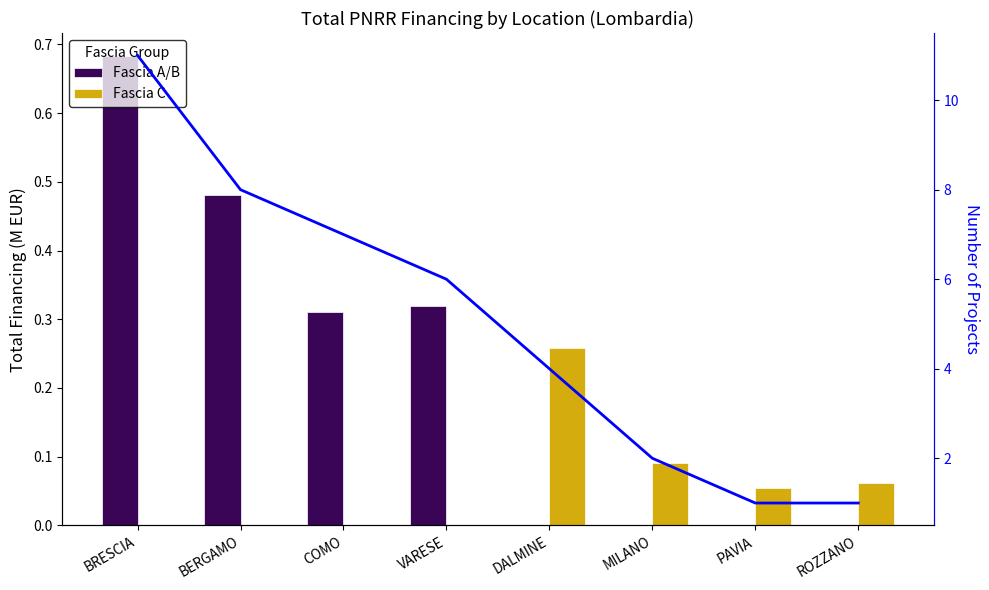

The value of Project Count at PAVIA is 1.0. True or false?

True